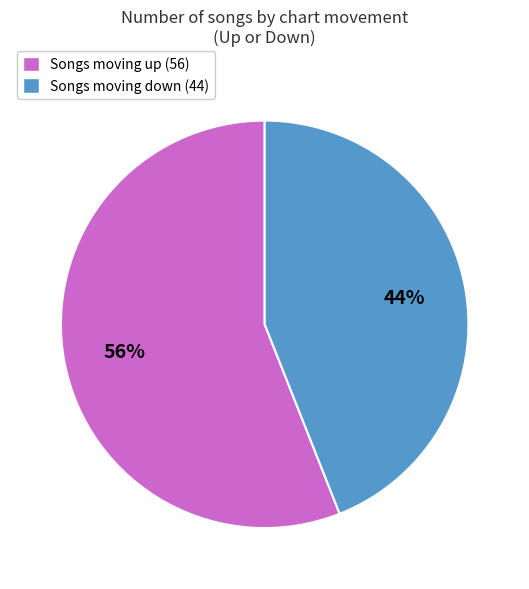

To the nearest percent, what is the average slice percentage?

50%